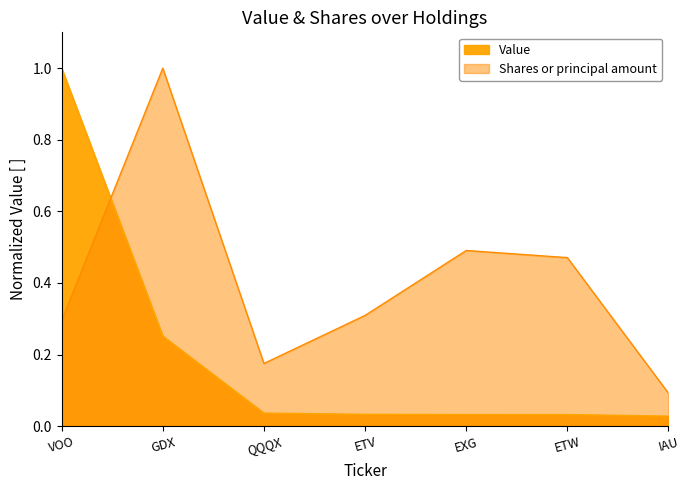

True or false: Value has a value of 0.3 at VOO.

False